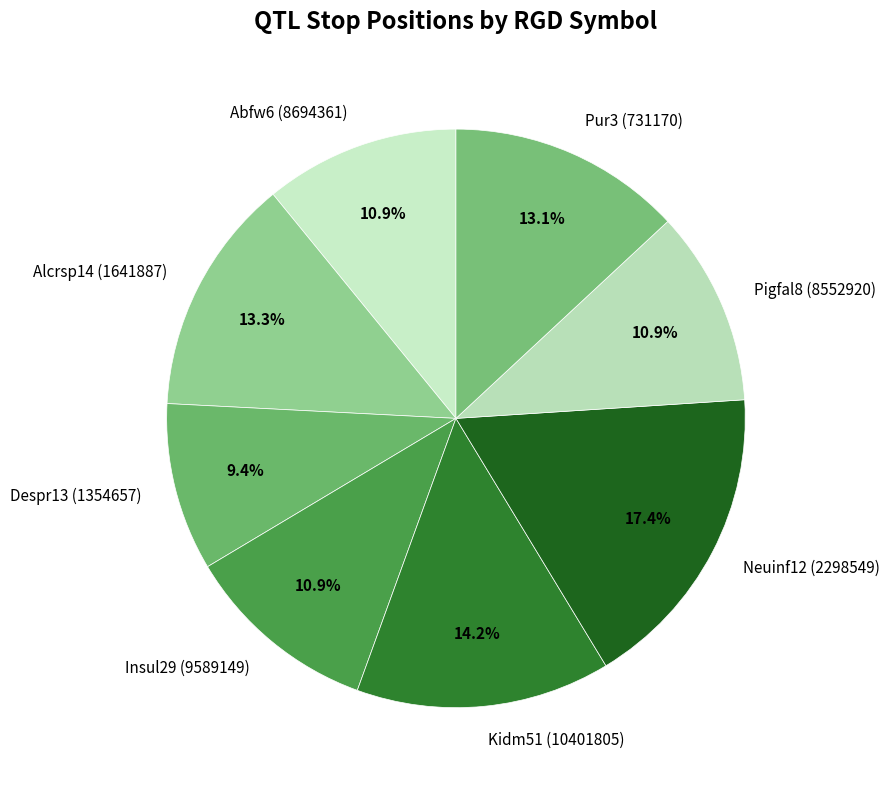

What is the largest slice in the pie chart?

Neuinf12 (2298549)